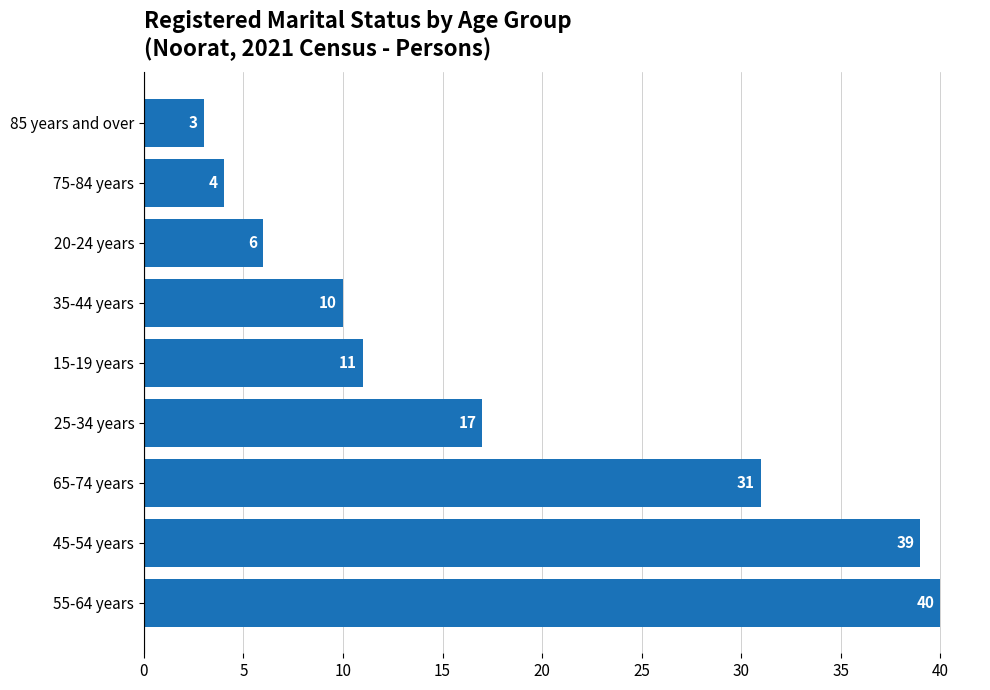

What is the change in value from 25-34 years to 35-44 years?

-7